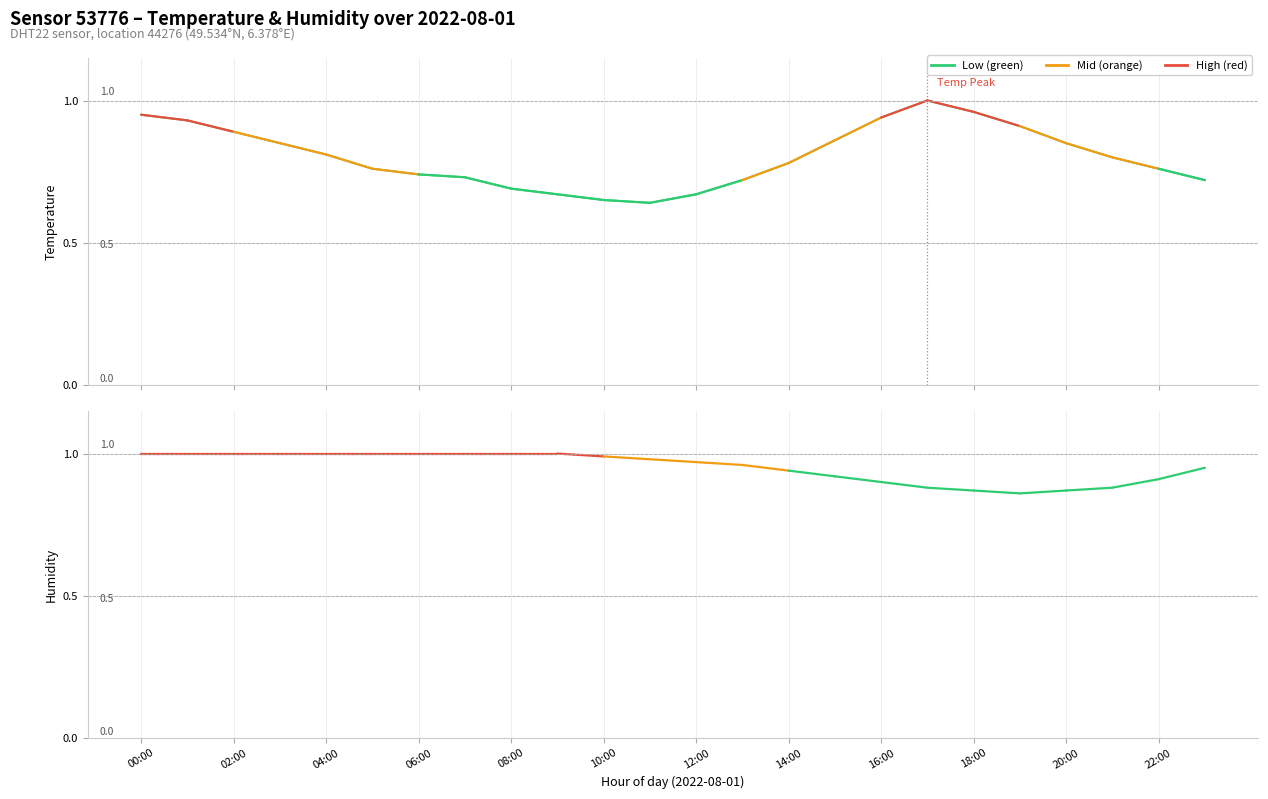

At which label is humidity (norm) closest to 1?

00:00